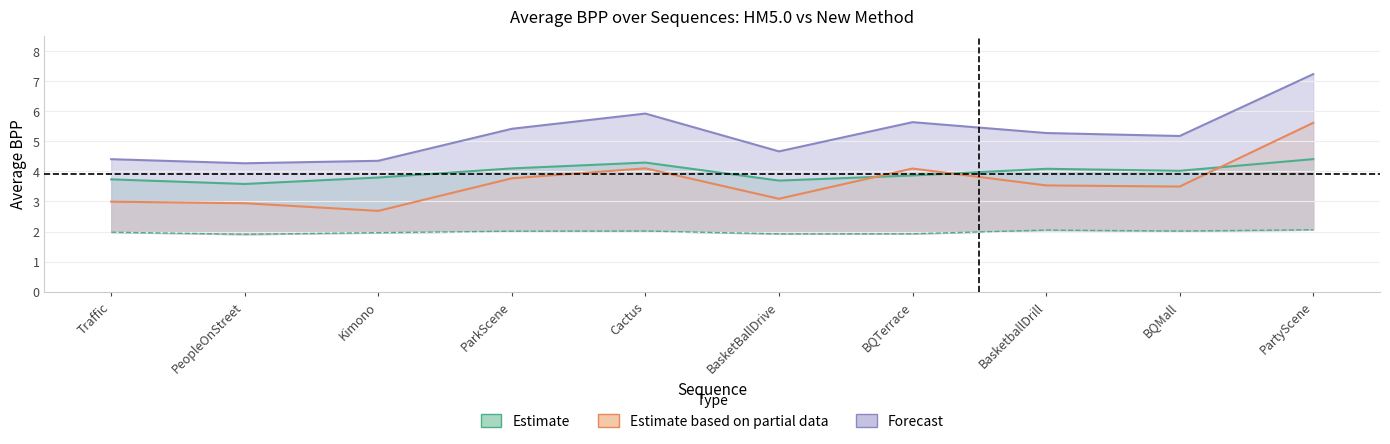

At which category does New method coded (avg bpp) reach its first local peak?

Cactus